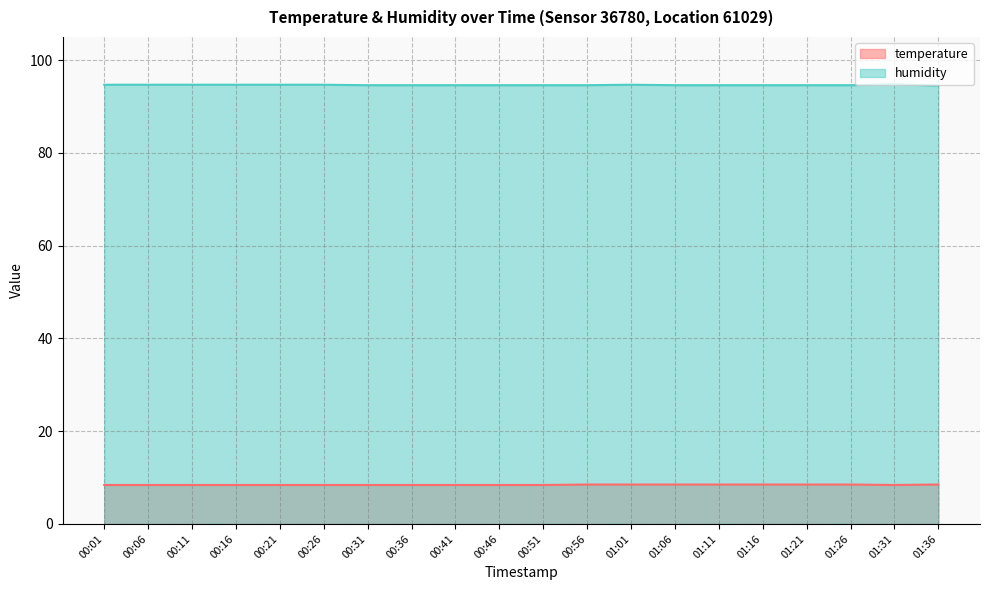

Rank the series by their average value, from highest to lowest.

humidity, temperature